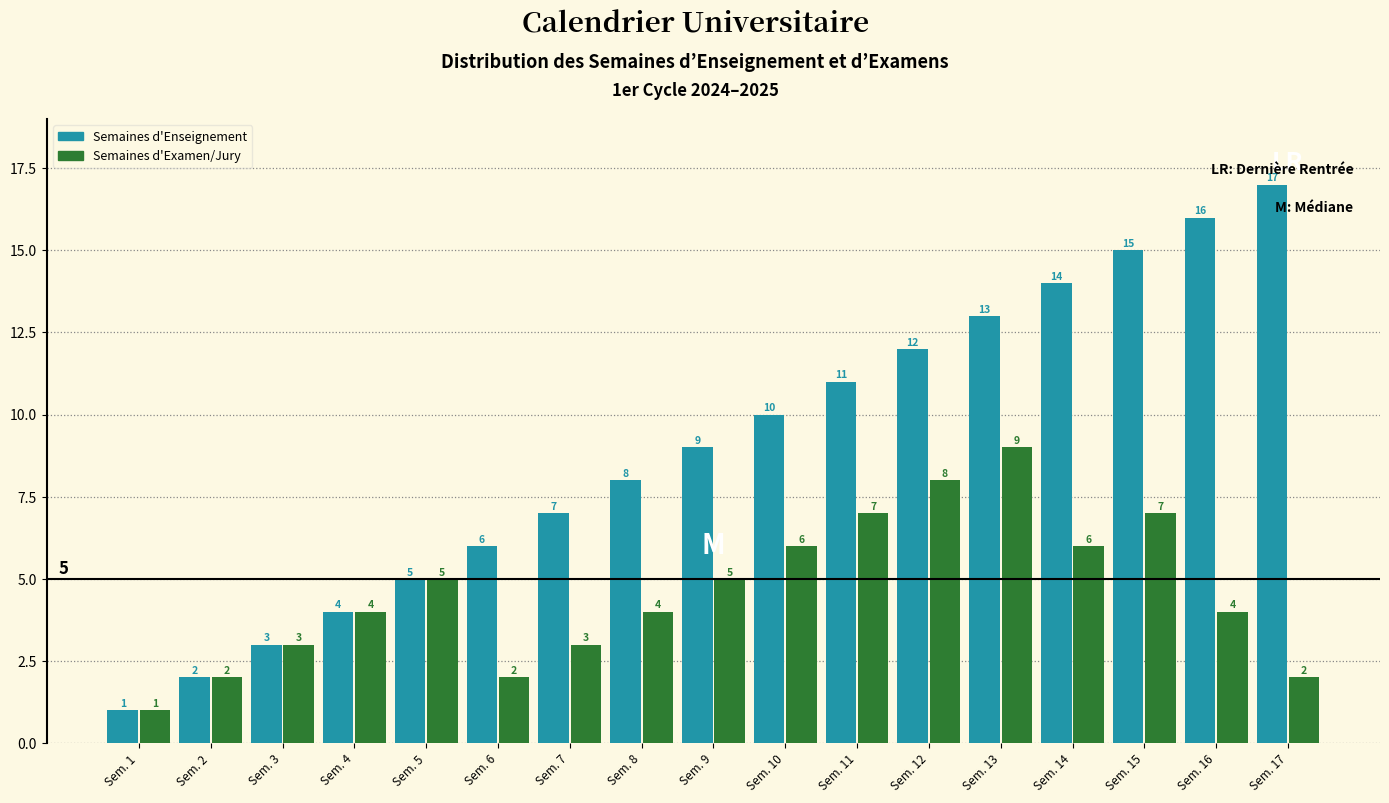

Reading left to right, list all the values displayed in this chart.

Semaines d'Enseignement: 1	2	3	4	5	6	7	8	9	10	11	12	13	14	15	16	17
Semaines d'Examen/Jury: 1	2	3	4	5	2	3	4	5	6	7	8	9	6	7	4	2